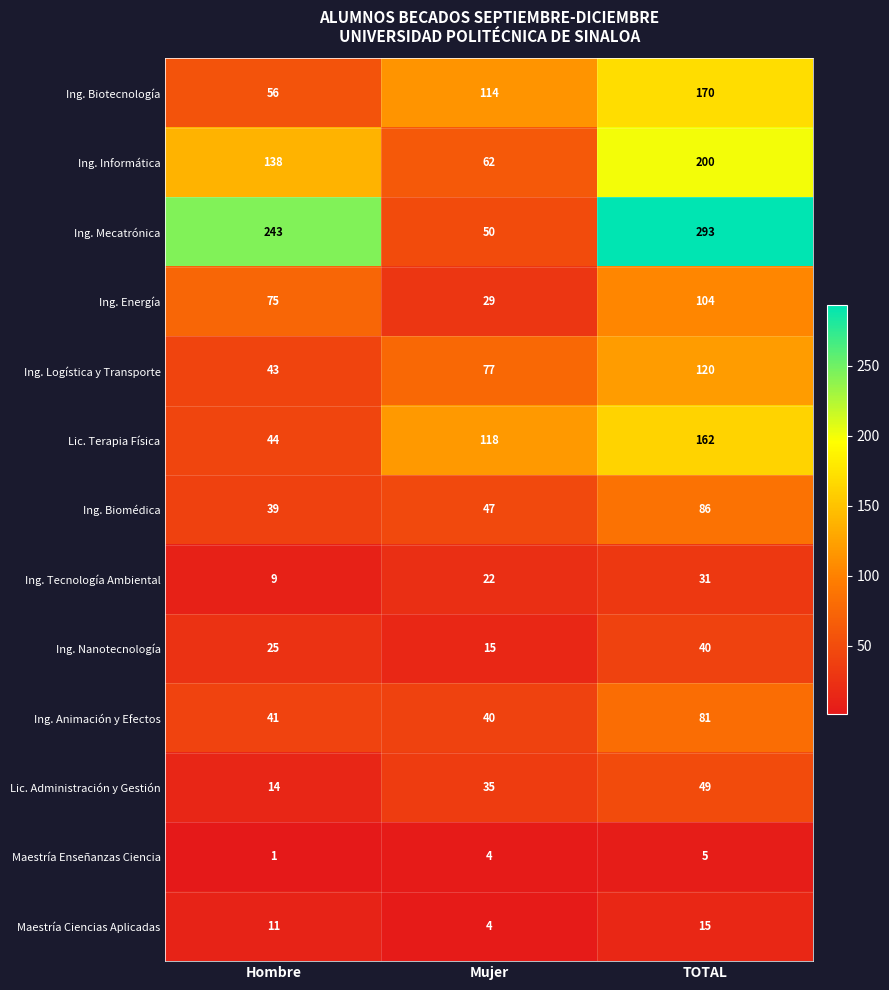

At how many categories does at least one series exceed 58?

3